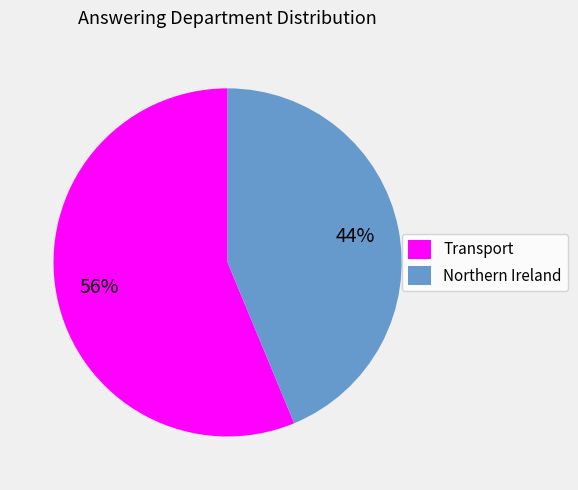

Is Northern Ireland the majority of the pie?

No